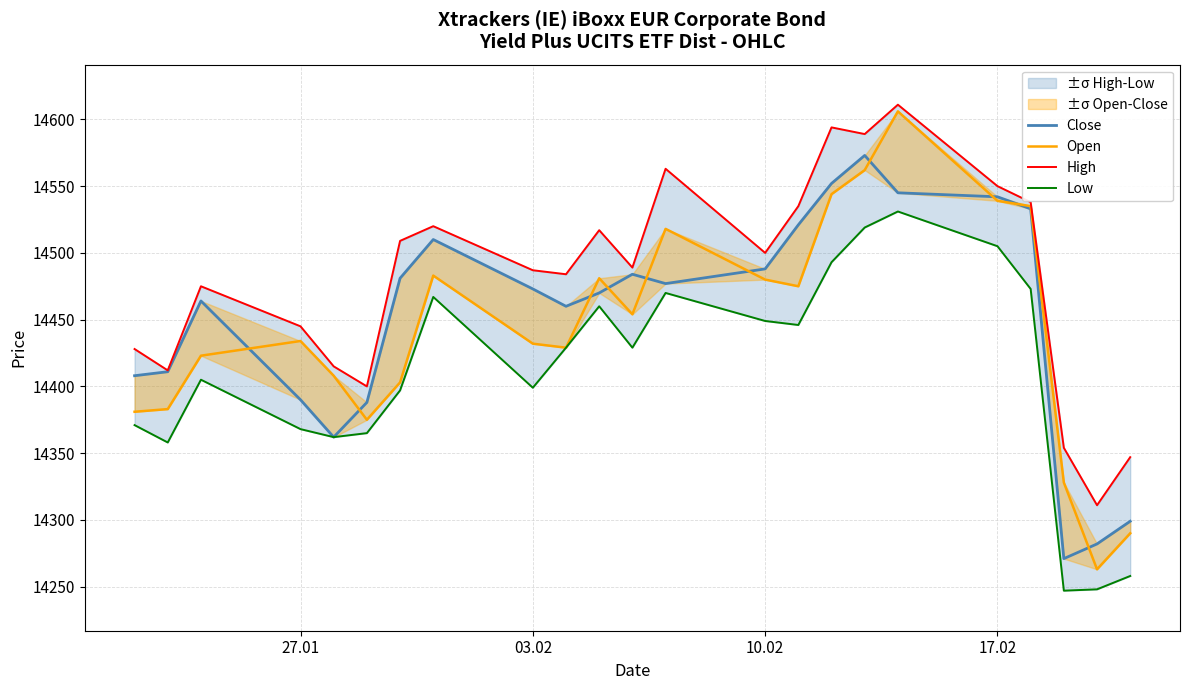

True or false: Close and High intersect in this chart.

False